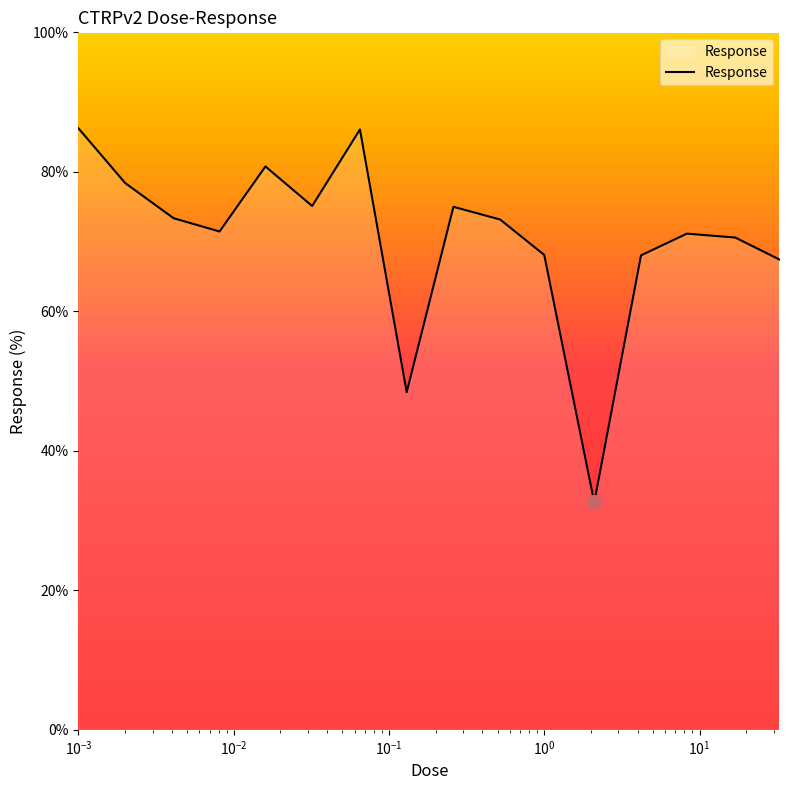

What is the smallest value displayed?

32.6